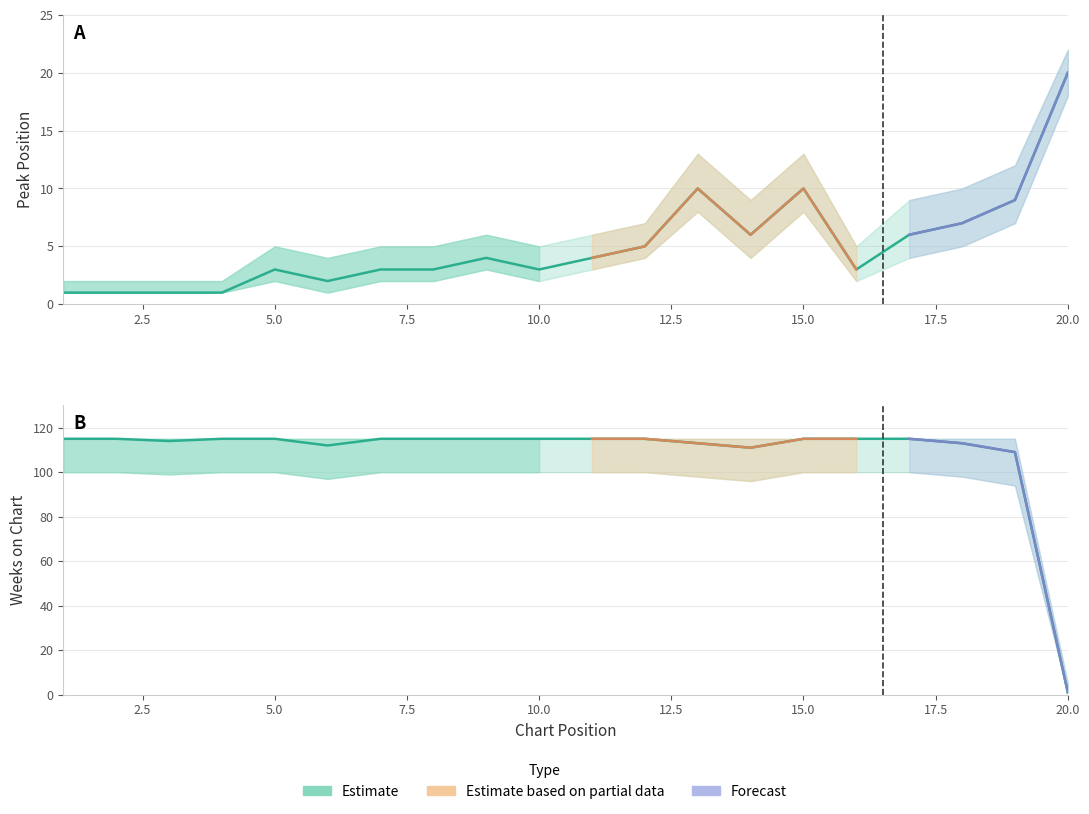

What position from the left is 15.0?

15